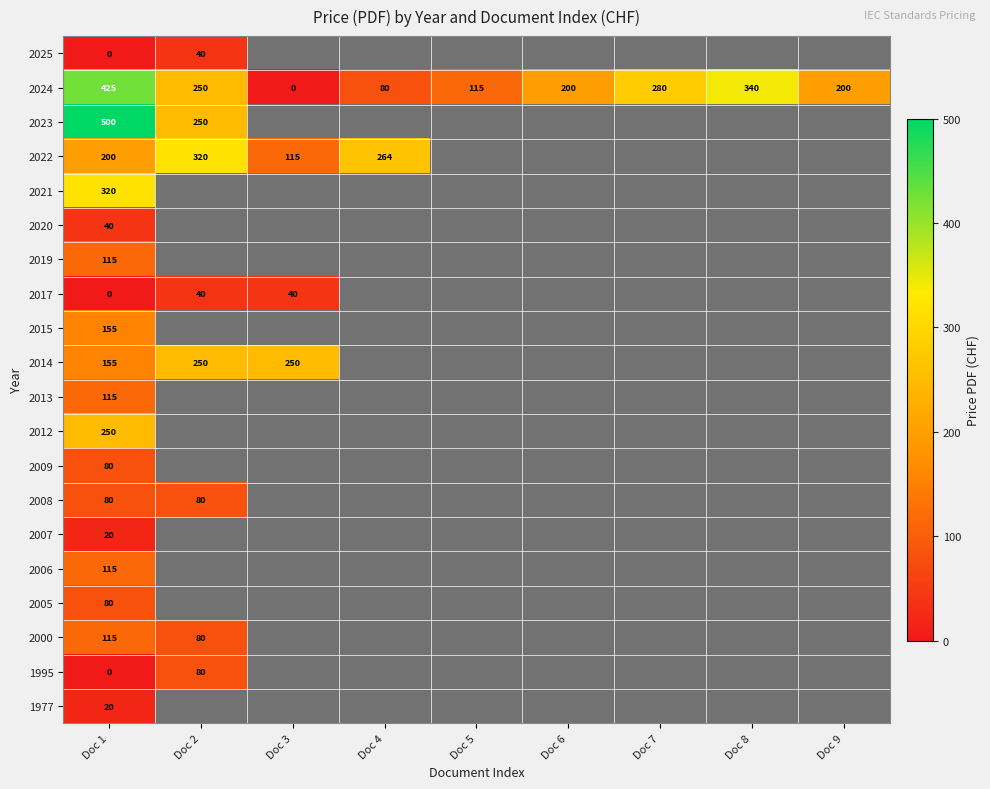

The 2022 series shows 264 at Doc 4. True or false?

True